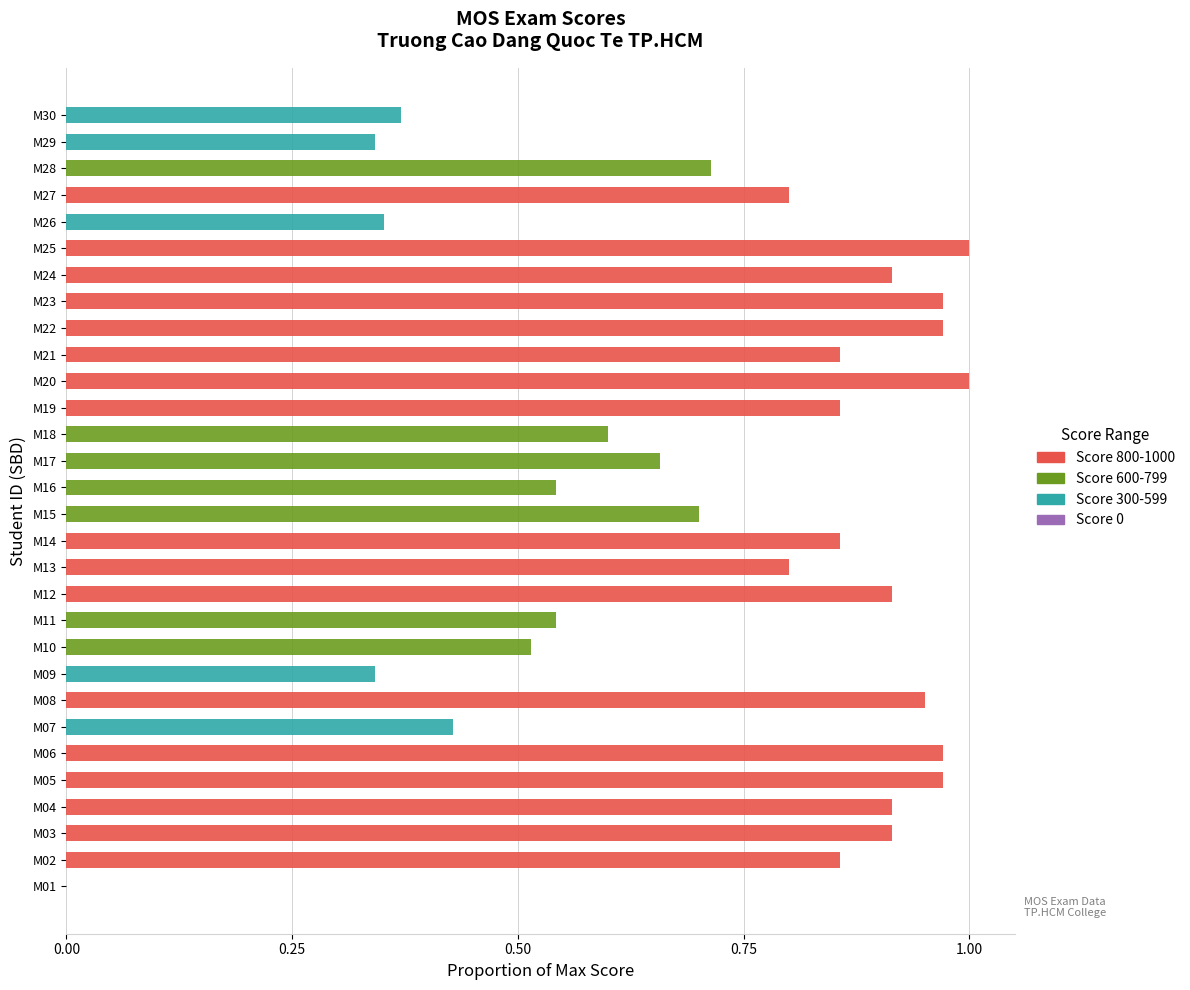

How many categories are shown in the chart?

30